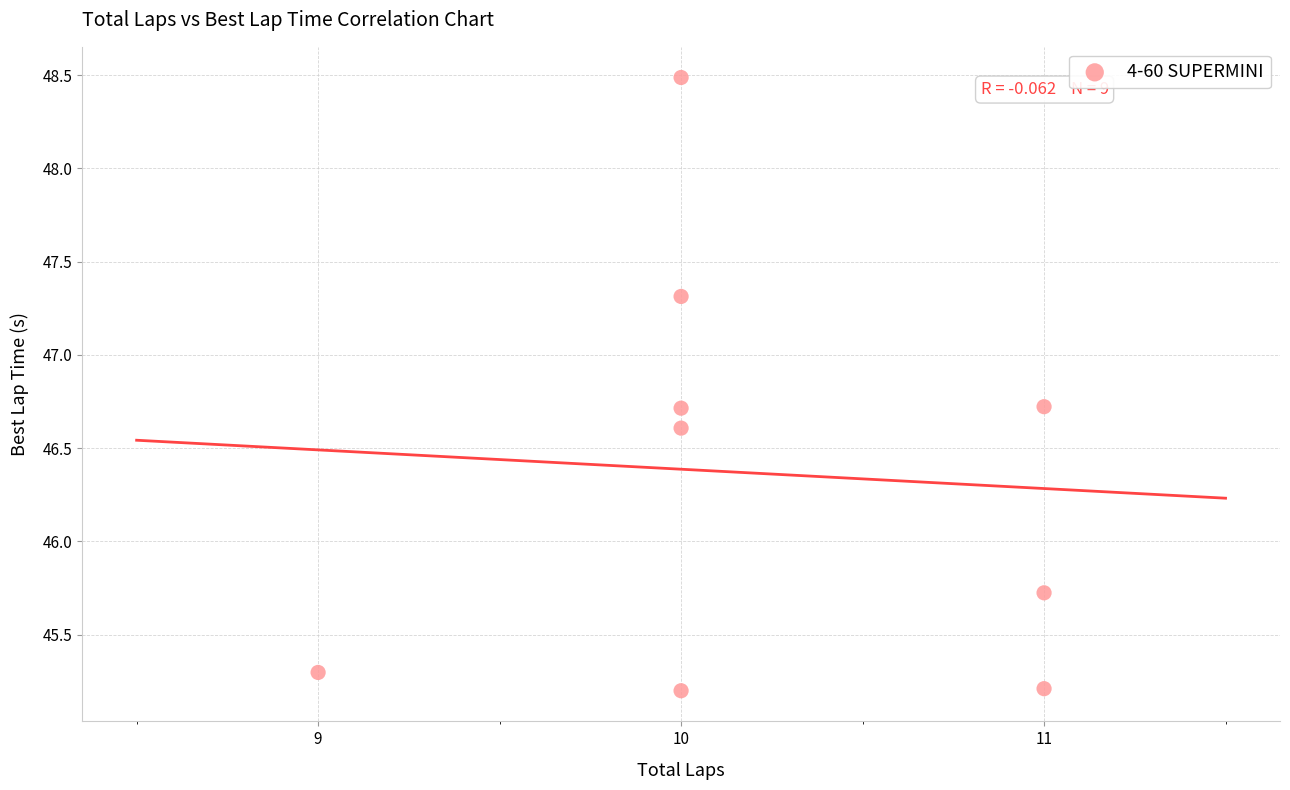

What is the range of X values (max minus min)?

2.0